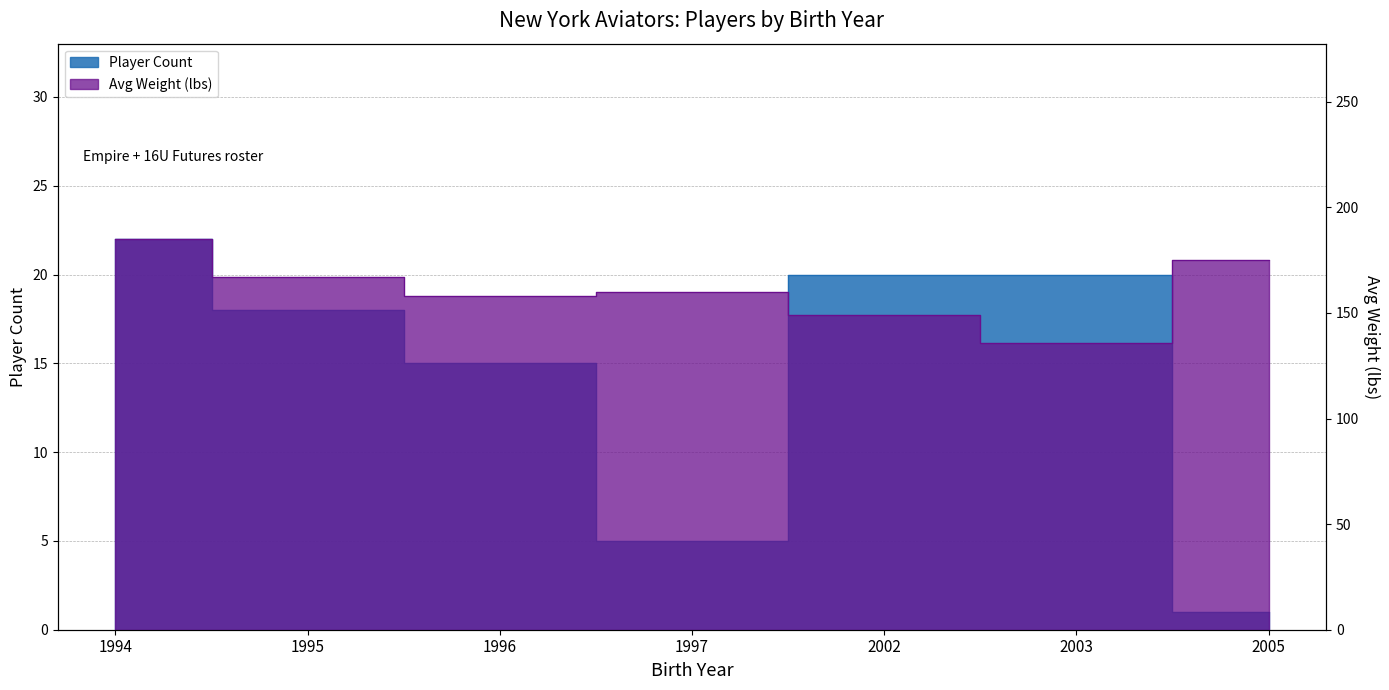

True or false: Average Weight and Jersey Number intersect in this chart.

False